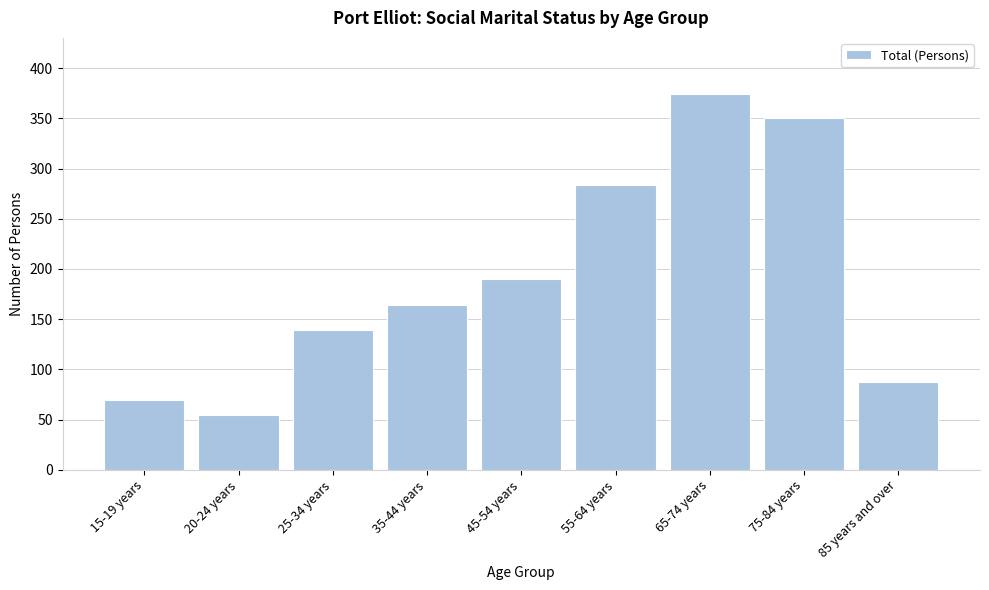

Reading left to right, what are all the values shown in this chart?

15-19 years=69	20-24 years=55	25-34 years=139	35-44 years=164	45-54 years=190	55-64 years=284	65-74 years=374	75-84 years=350	85 years and over=87